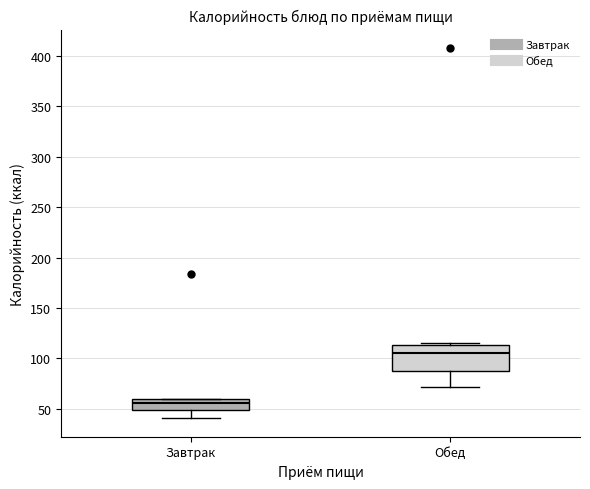

Reading left to right, read every box against the y-axis: the position of its median line, the range the box covers, and the ends of its whiskers. The values are not printed on the chart, so give them approximately, as read against the axis.

Завтрак: median 55, box 50 to 60, whiskers 40 to 60
Обед: median 105, box 85 to 115, whiskers 70 to 115 (just above the box's upper edge)